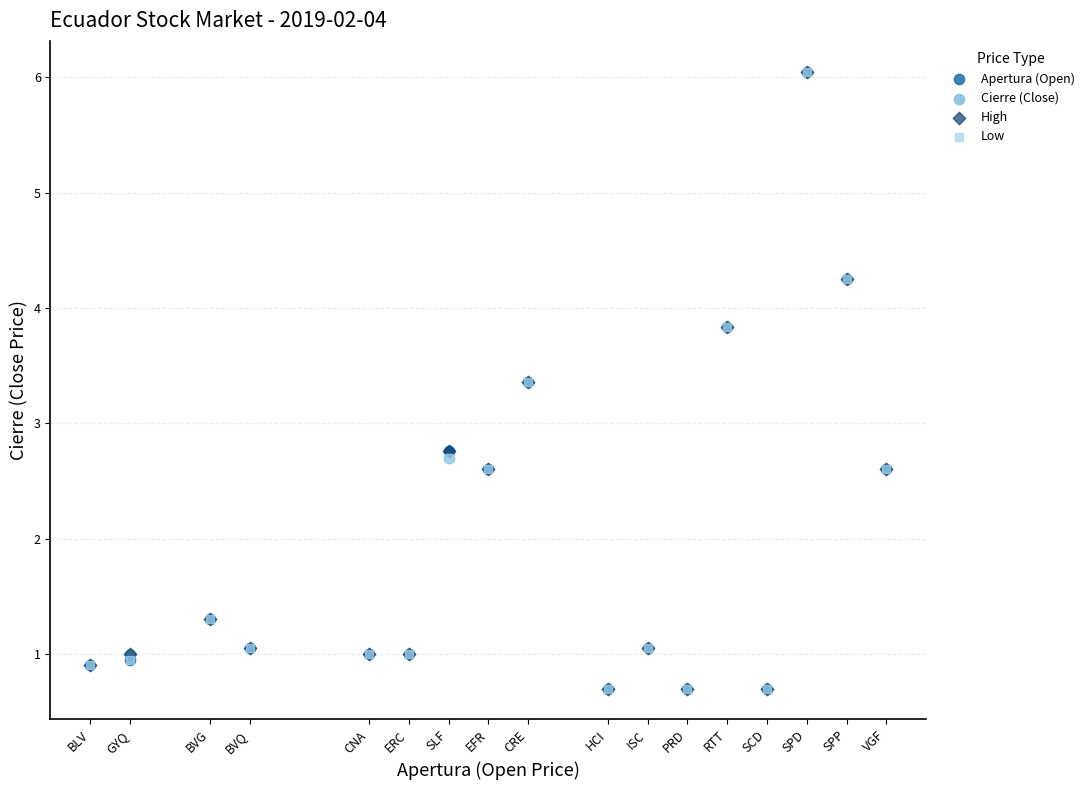

What are all the series names shown in the legend?

Apertura (Open), Cierre (Close), High, Low